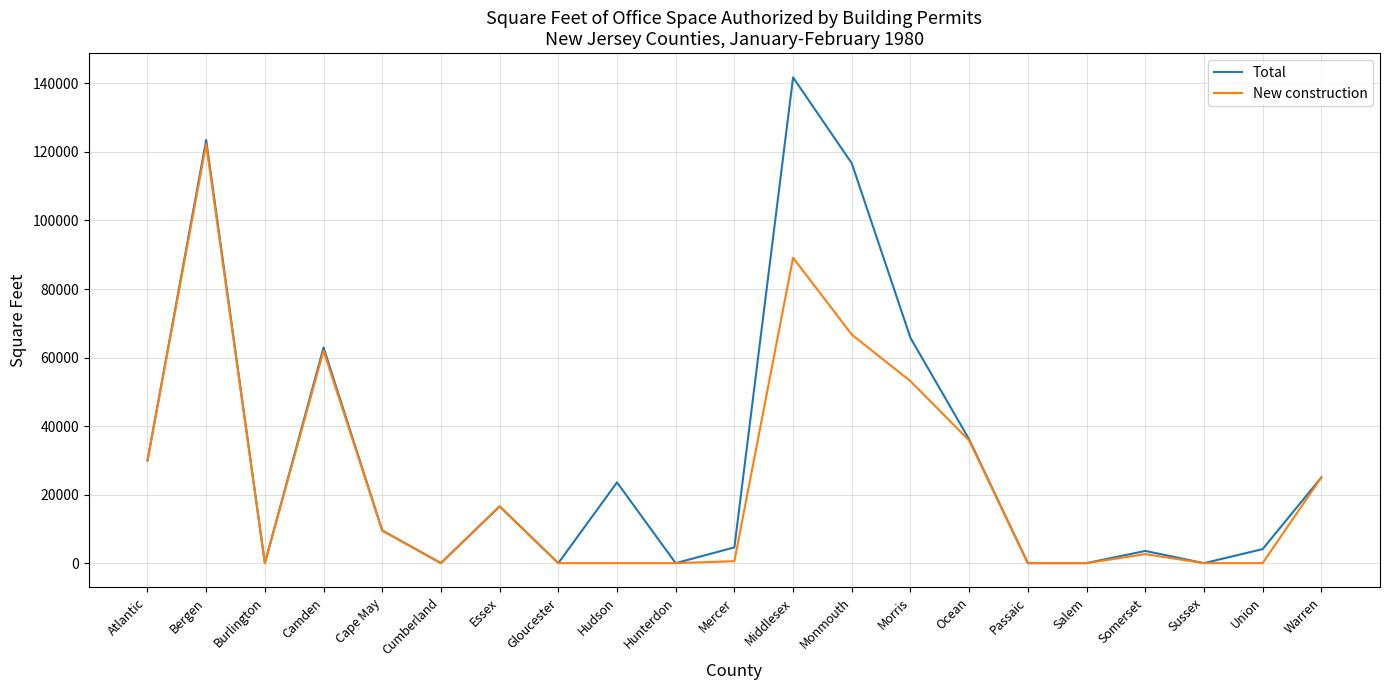

Rank the series at Hudson from highest to lowest value.

Total, New construction